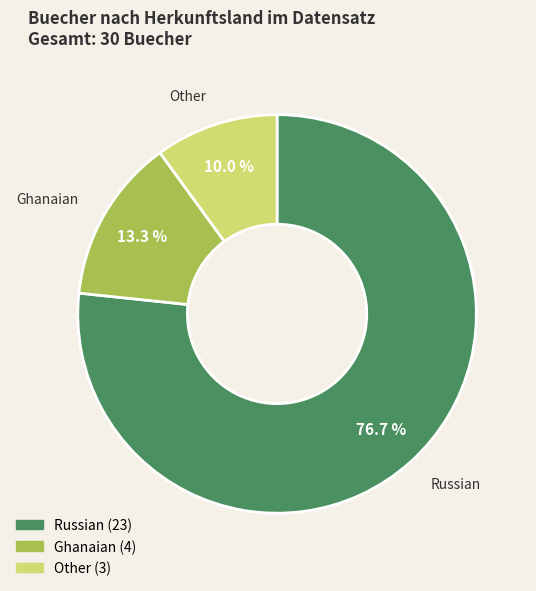

What percentage is NOT represented by Other?

90.0%